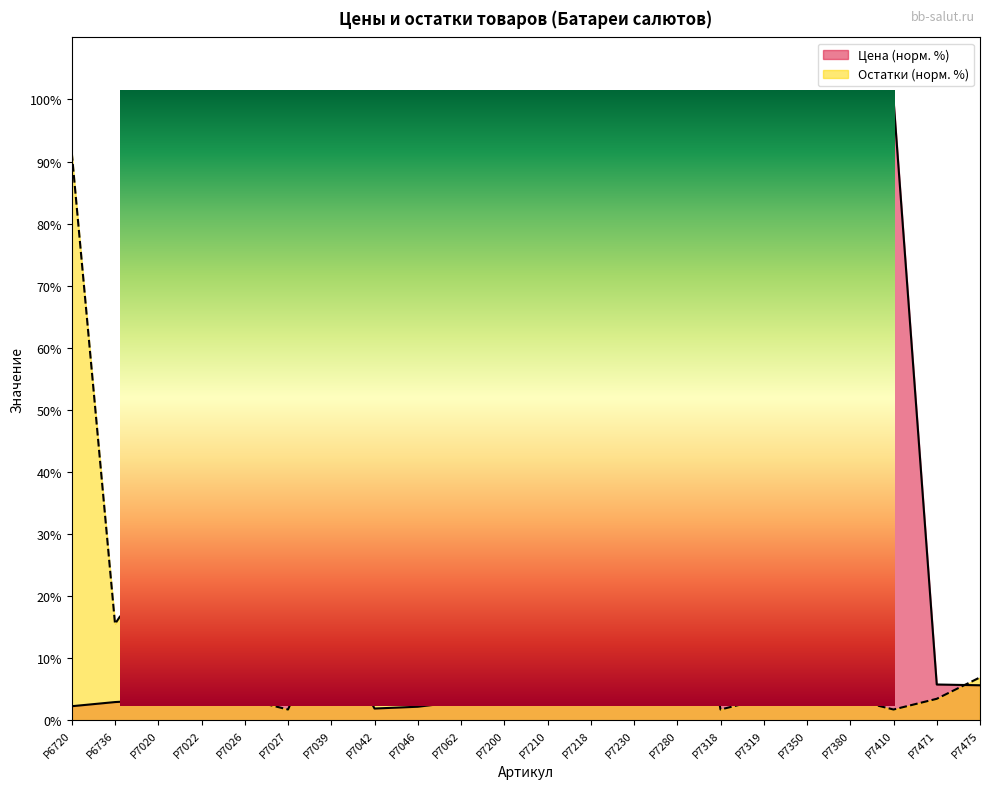

How many data points in Остатки are less than 15?

11